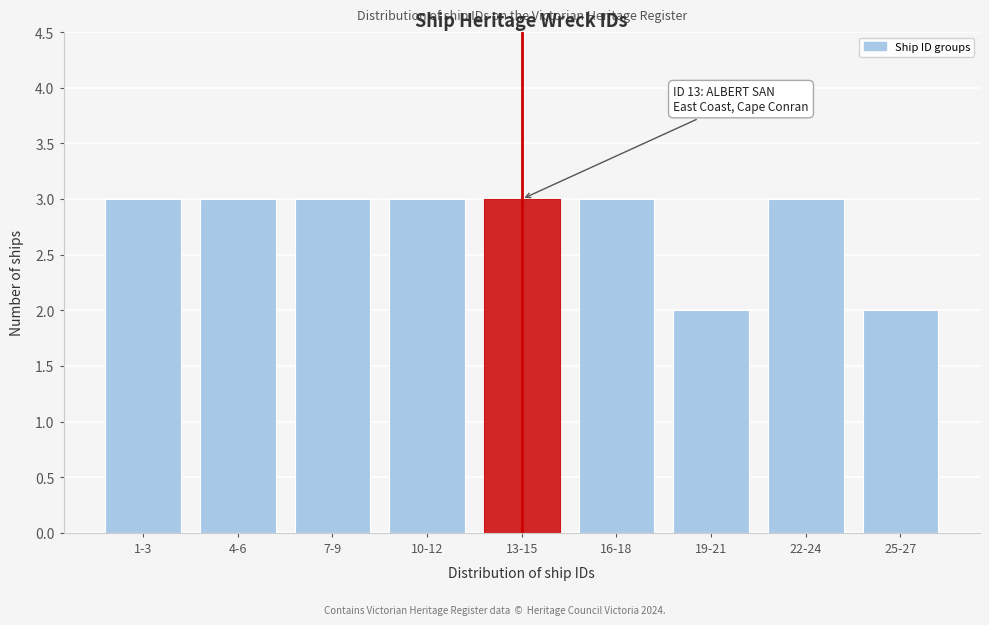

Reading left to right, transcribe all the data shown in this chart.

3	3	3	3	3	3	2	3	2